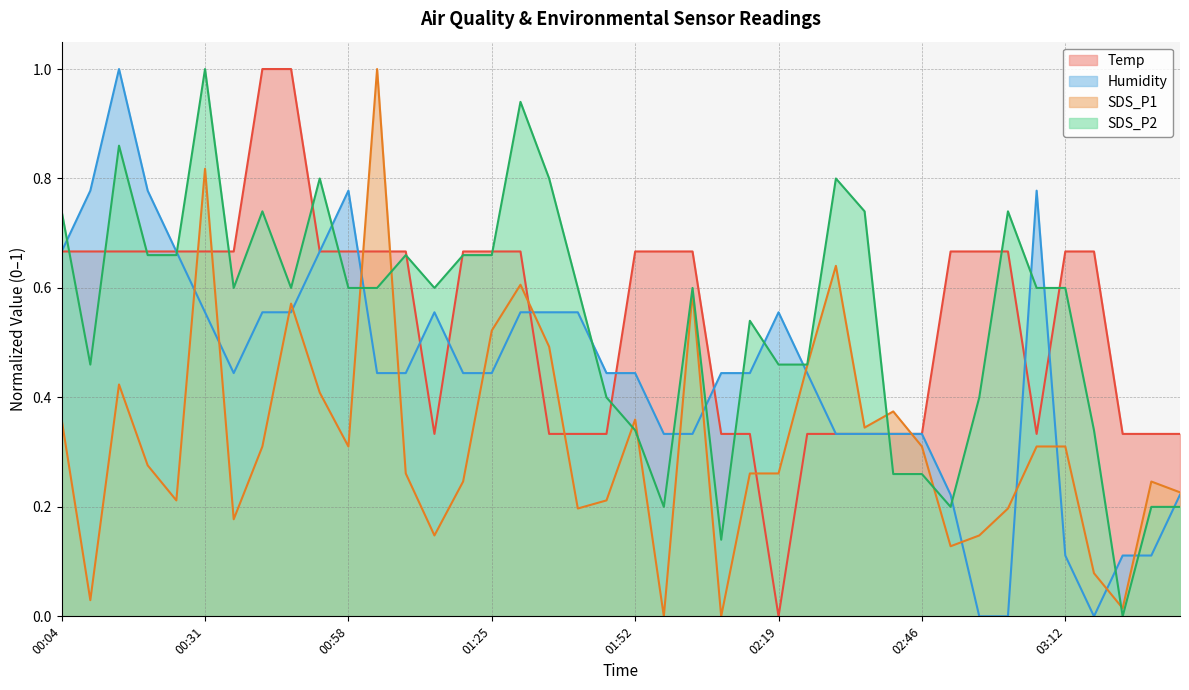

How many lines are shown in the chart?

4